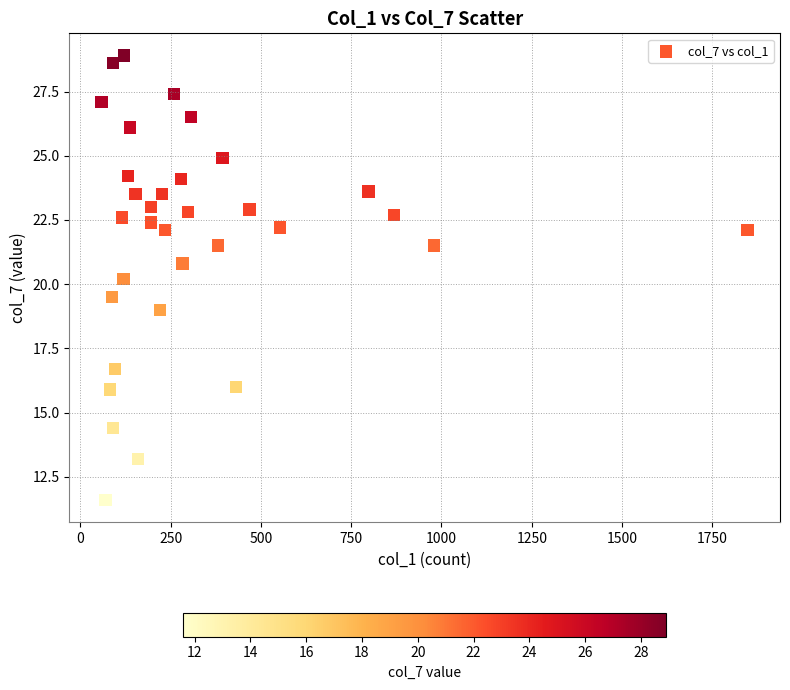

What Y value in the scatter plot is closest to 20?

20.2